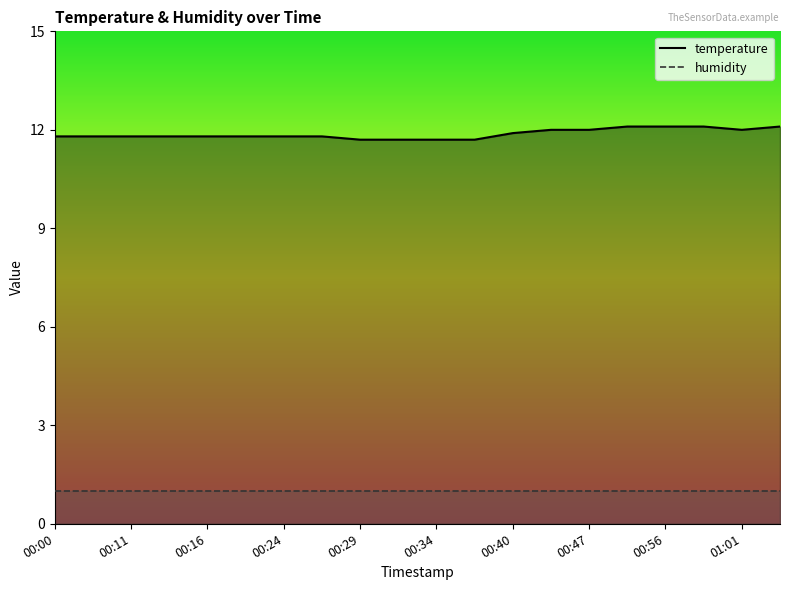

At 00:00, list the series in order from largest to smallest.

temperature, humidity